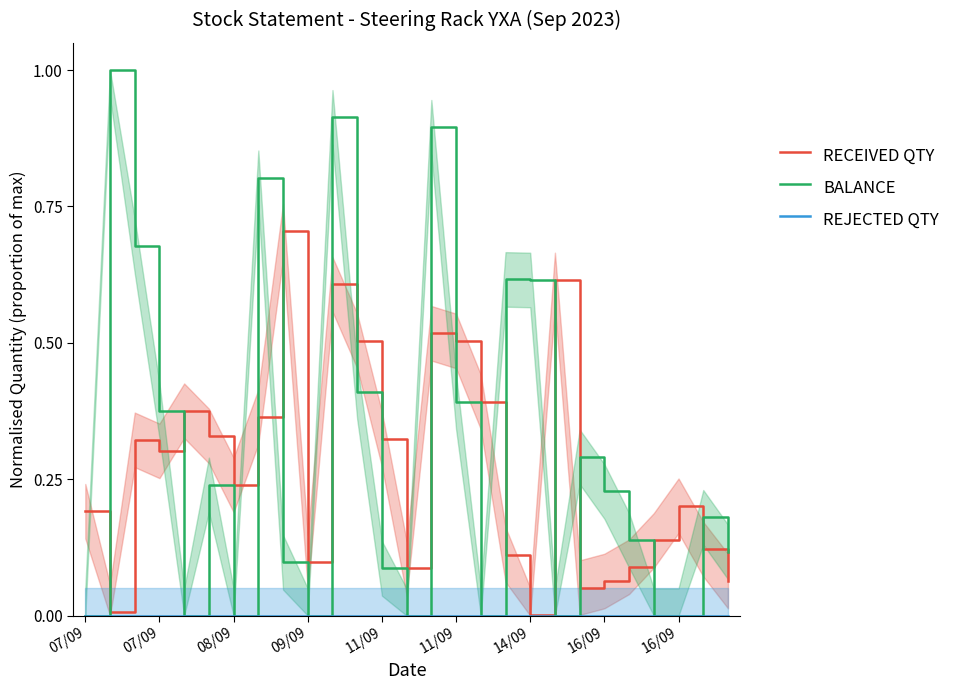

How many lines are shown in the chart?

3